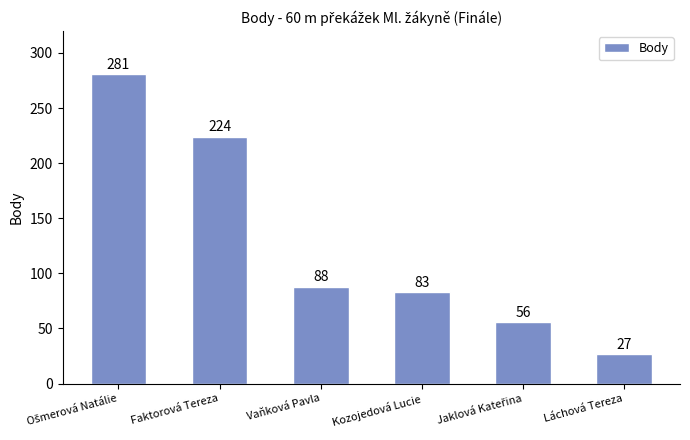

What is the value of the 6th bar from the left?

27